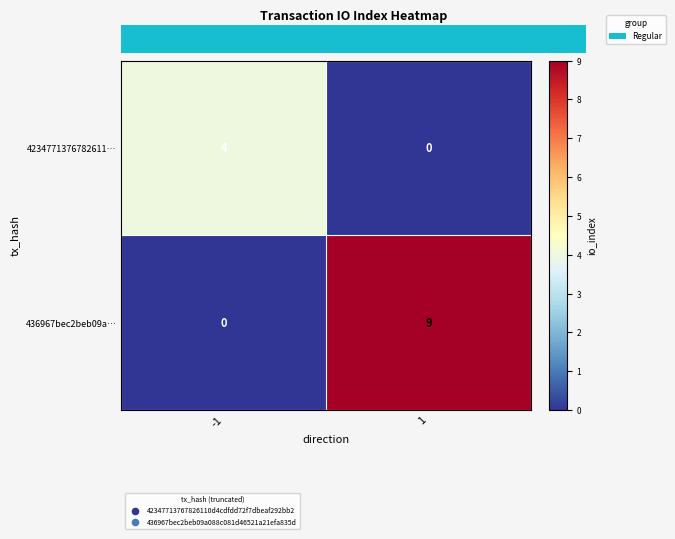

Reading left to right, what are all the values shown in this chart?

4234771376782611…: 4	0
436967bec2beb09a…: 0	9